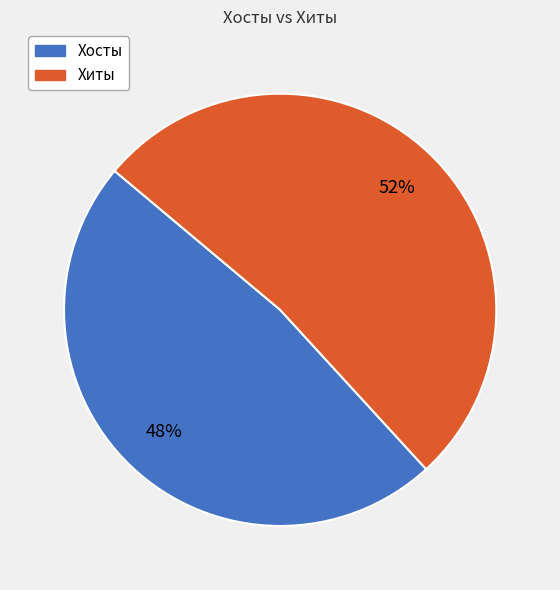

True or false: Хосты accounts for 48% of the total.

True